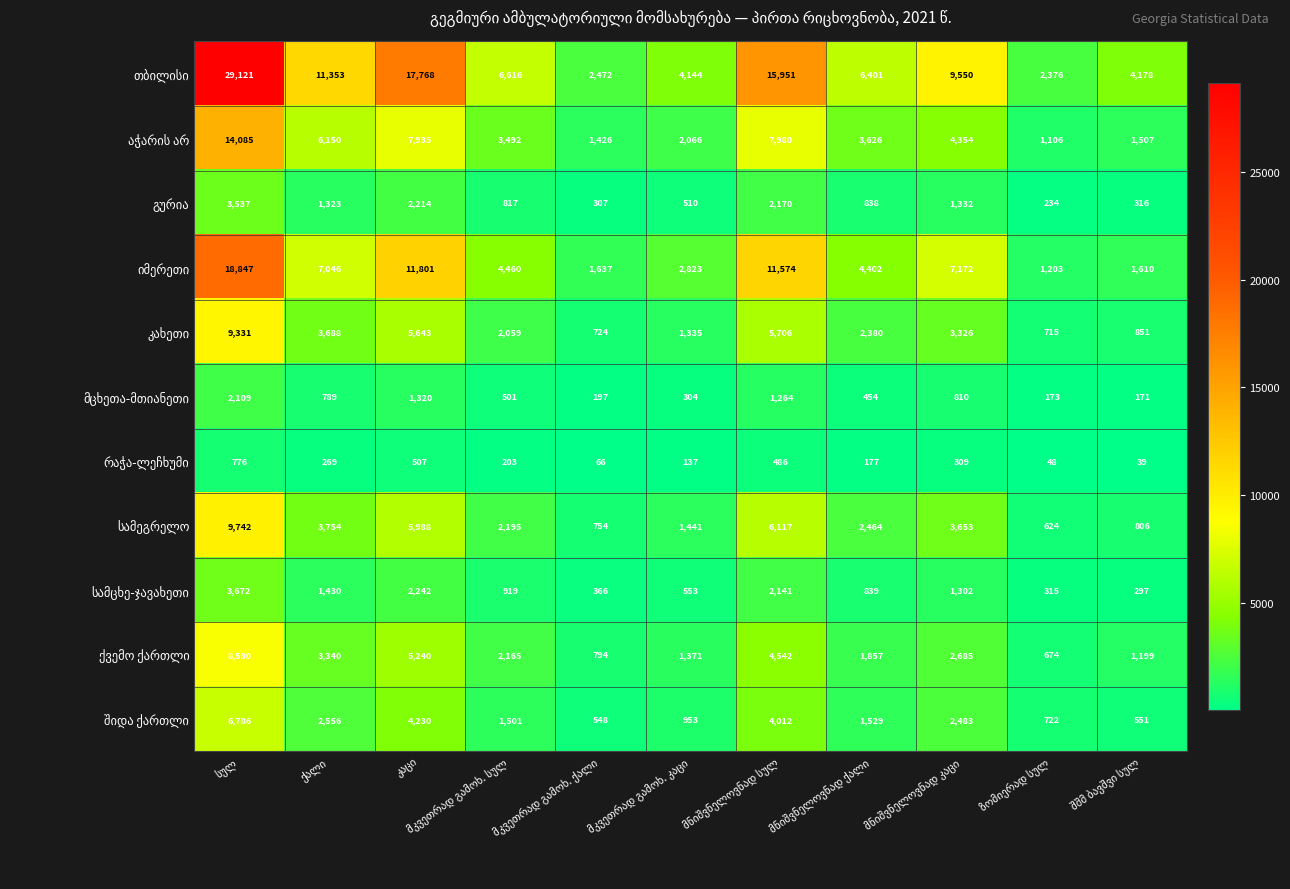

What is the minimum value shown in the chart?

39